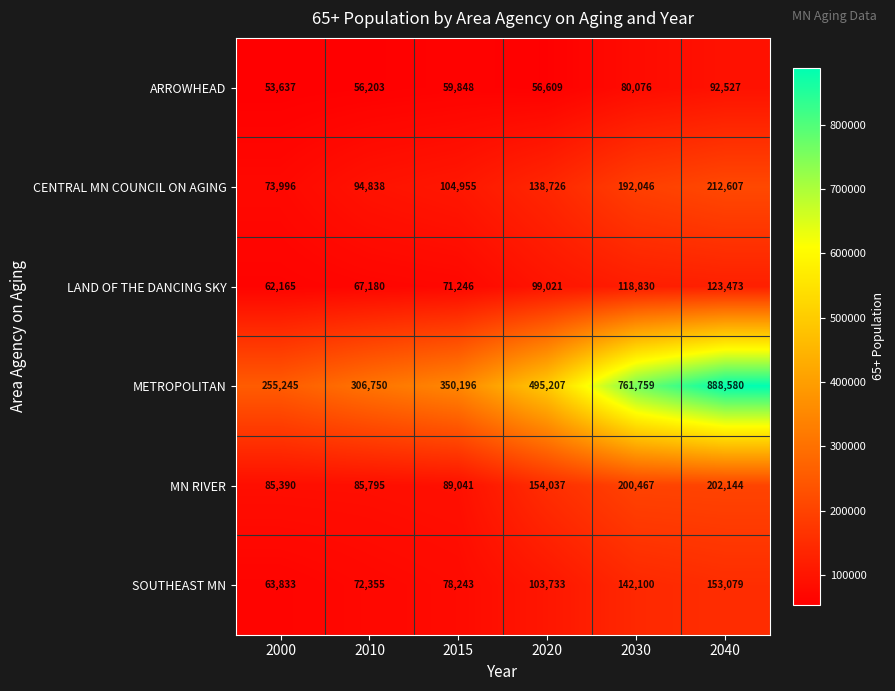

What is the sum of all ARROWHEAD values?

398900